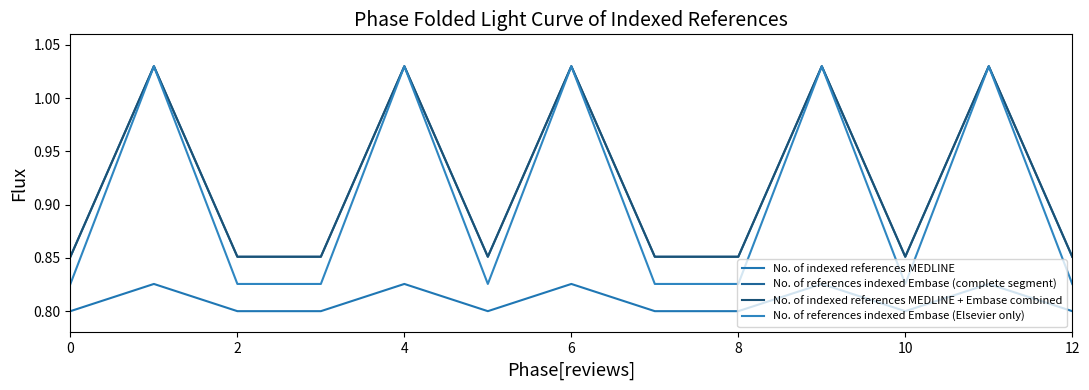

Does the chart have visible grid lines?

No